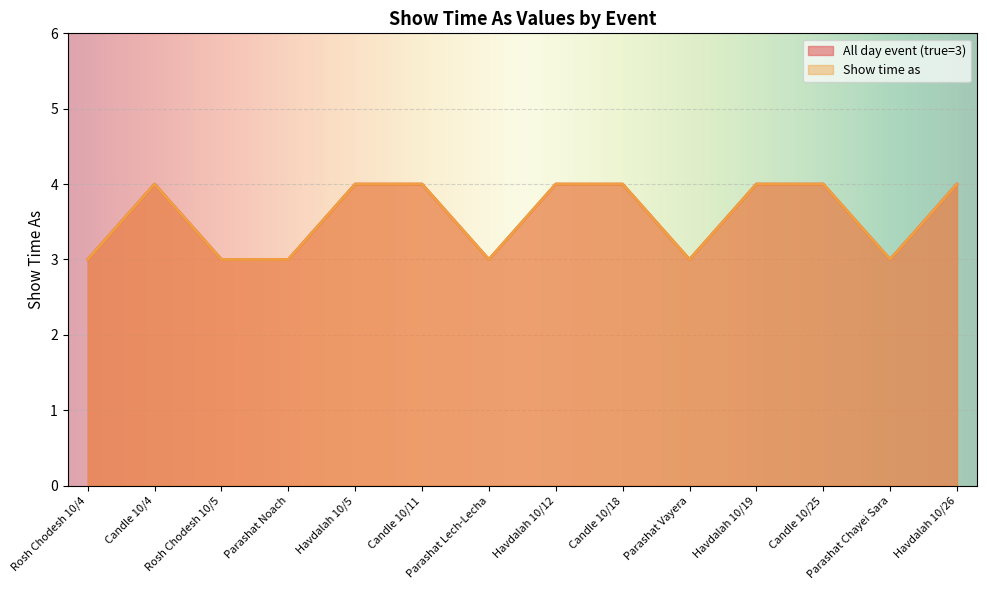

What is the difference between the Show time as values at Parashat Chayei Sara and Candle 10/25?

1